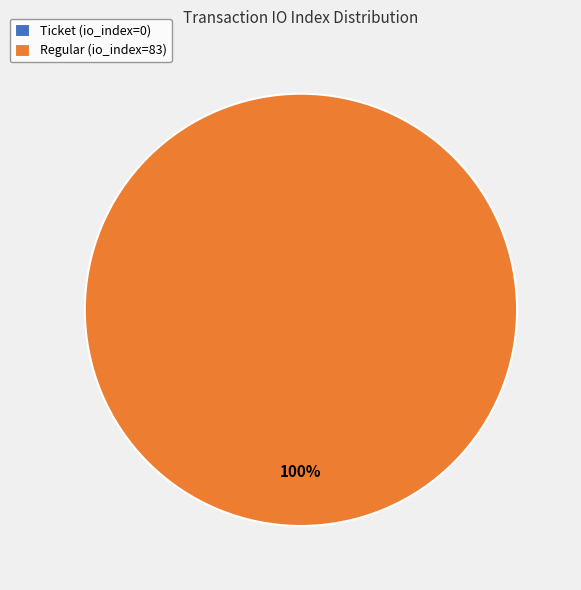

Do Ticket (io_index=0) and Regular (io_index=83) together represent more than half of the pie?

Yes